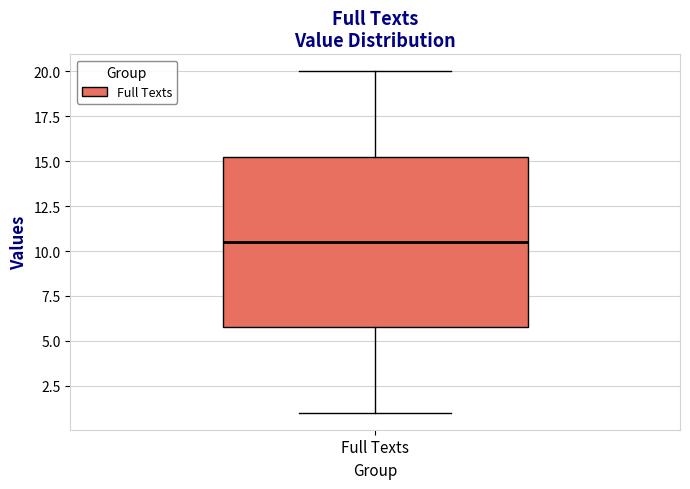

Where is the upper edge of the box for Full Texts on the y-axis? The values are not printed on the chart, so give them approximately, as read against the axis.

15.5